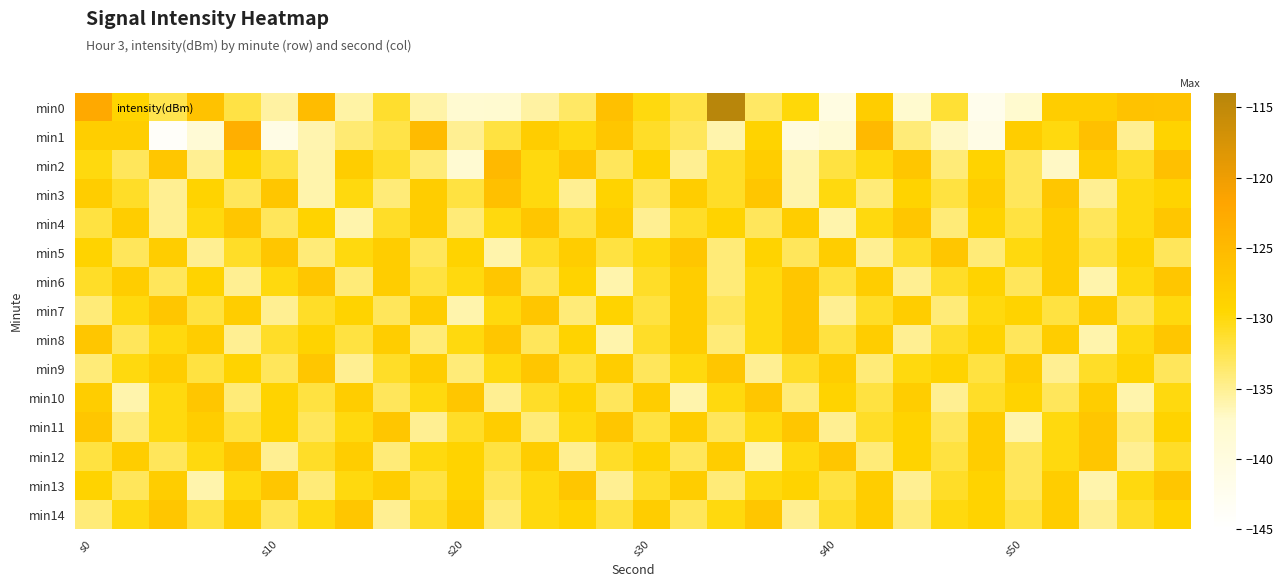

Which category has the highest value across all series?

17